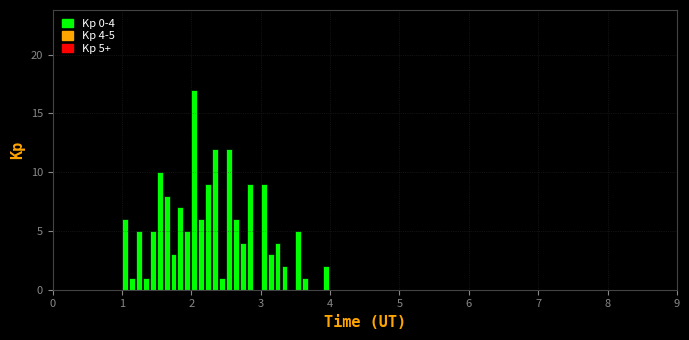

Around what value on the x-axis is the tallest bar? Give the approximate position of its centre, as read against the axis.

2.0